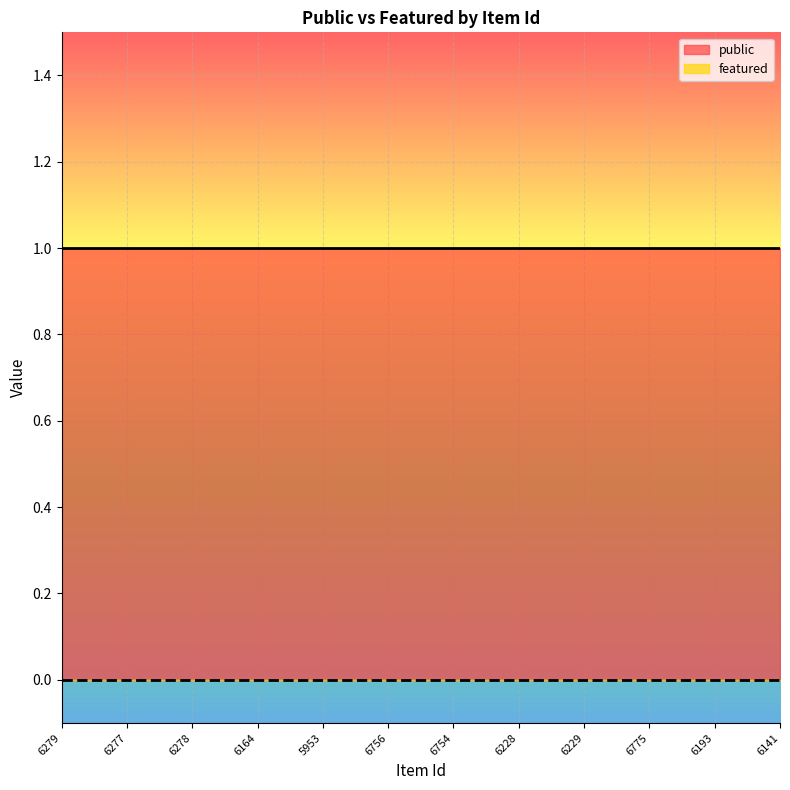

What is the value of the public point at the 4th from the left?

1